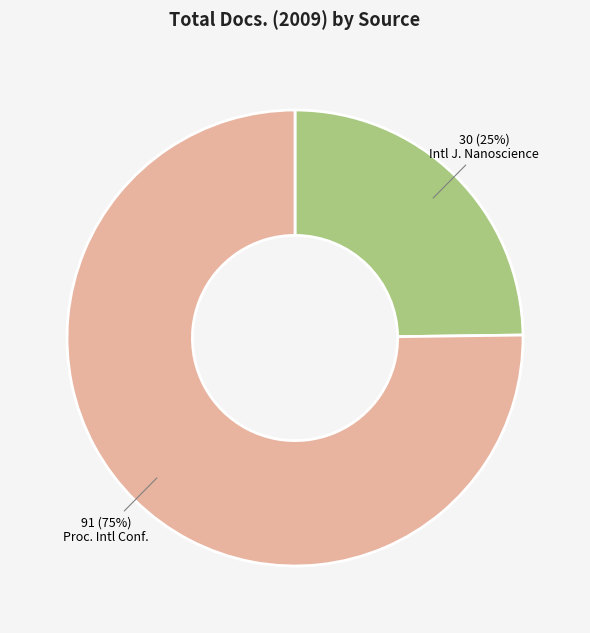

Which slice is the smallest?

Intl J. Nanoscience